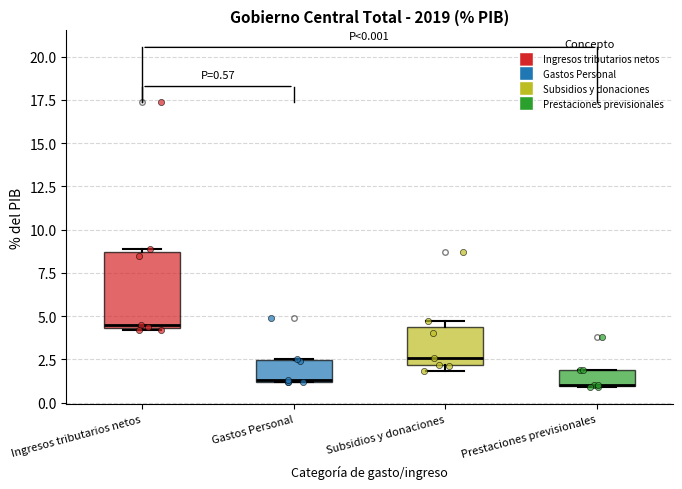

Which box is the tallest, from its lower edge to its upper edge?

Ingresos tributarios netos